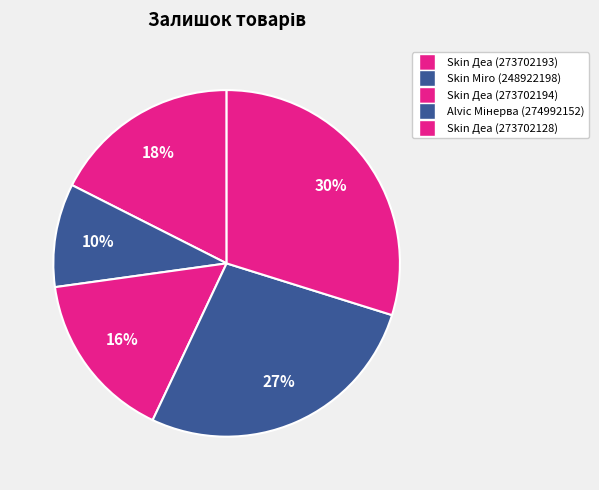

How many slices are in this pie chart?

5